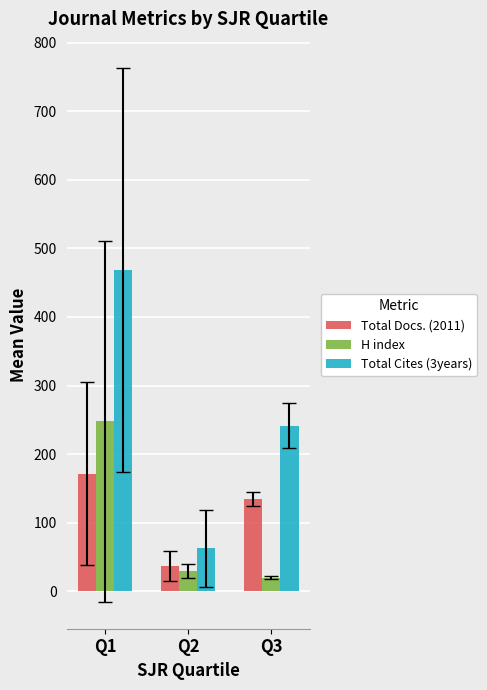

Rank the categories by Total Cites (3years) value from highest to lowest.

Q1, Q3, Q2